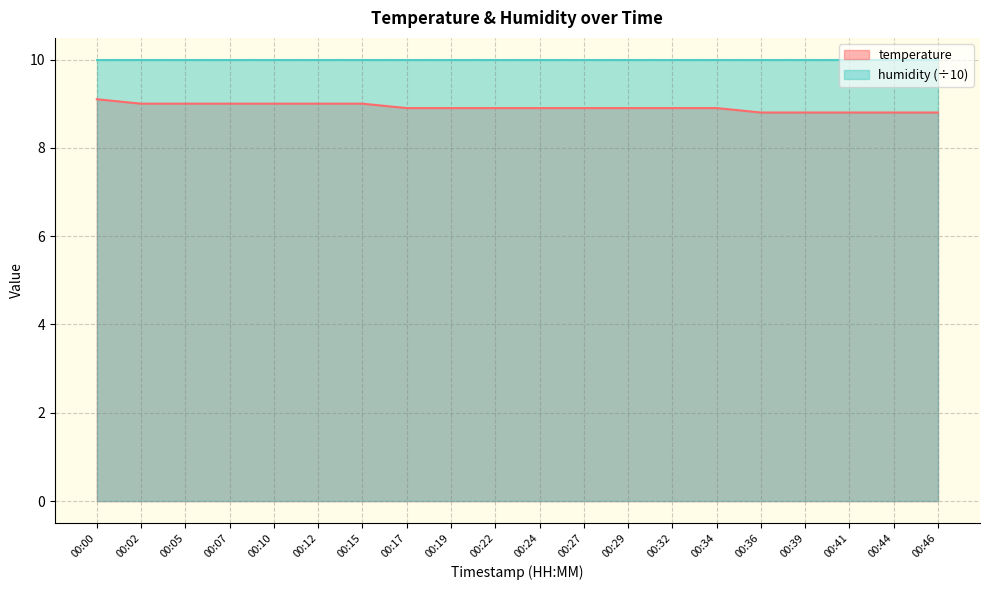

Reading left to right, list all the values displayed in this chart.

9.1	9.0	9.0	9.0	9.0	9.0	9.0	8.9	8.9	8.9	8.9	8.9	8.9	8.9	8.9	8.8	8.8	8.8	8.8	8.8